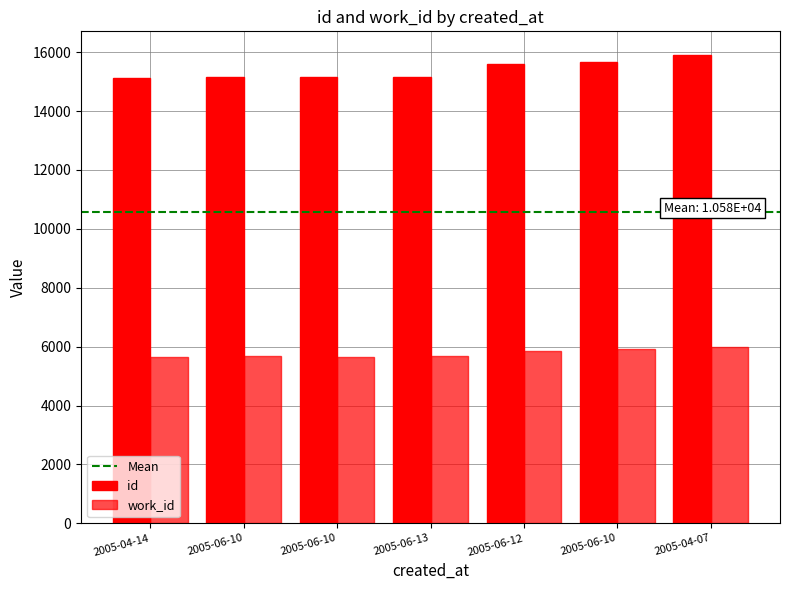

What is the average value of the id series?

15394